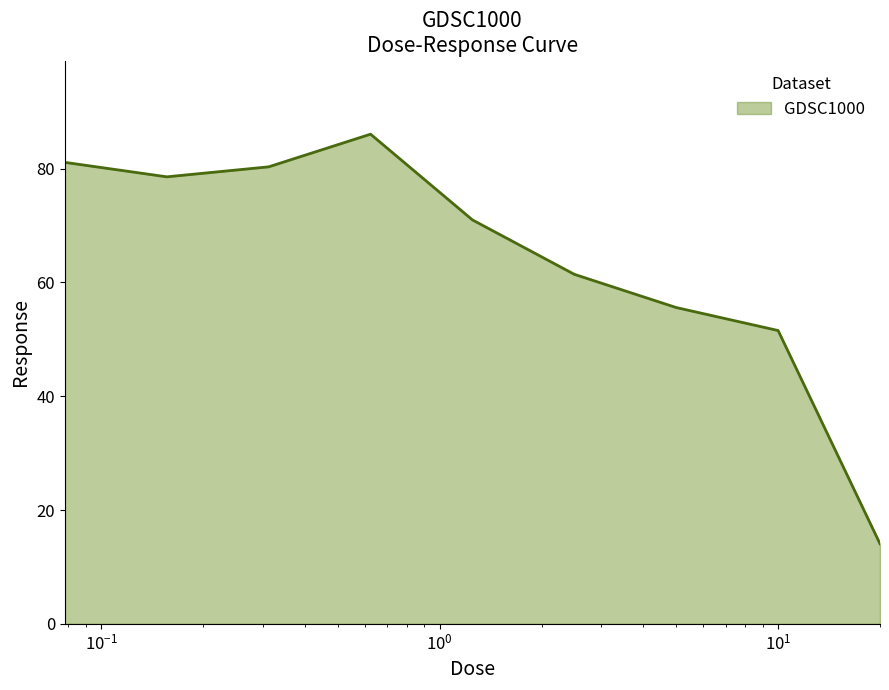

What is the smallest value displayed?

14.1